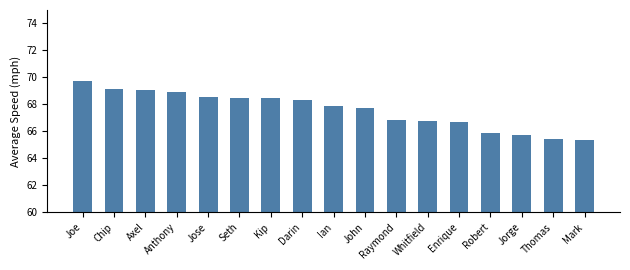

How many values exceed 67?

10